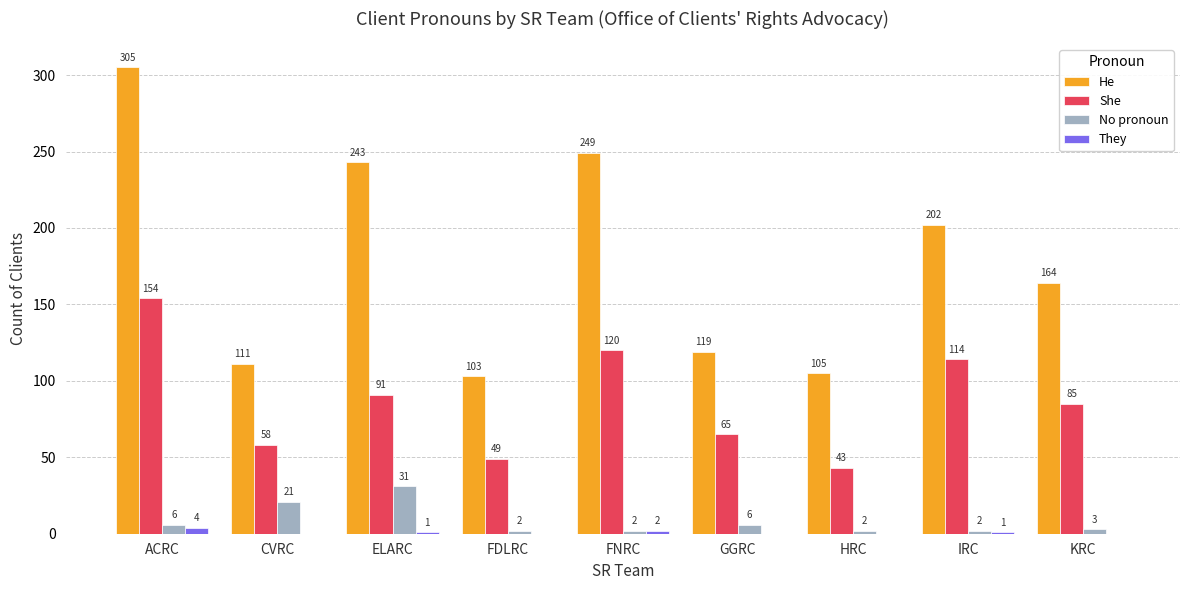

What is the sum of all No pronoun values?

75